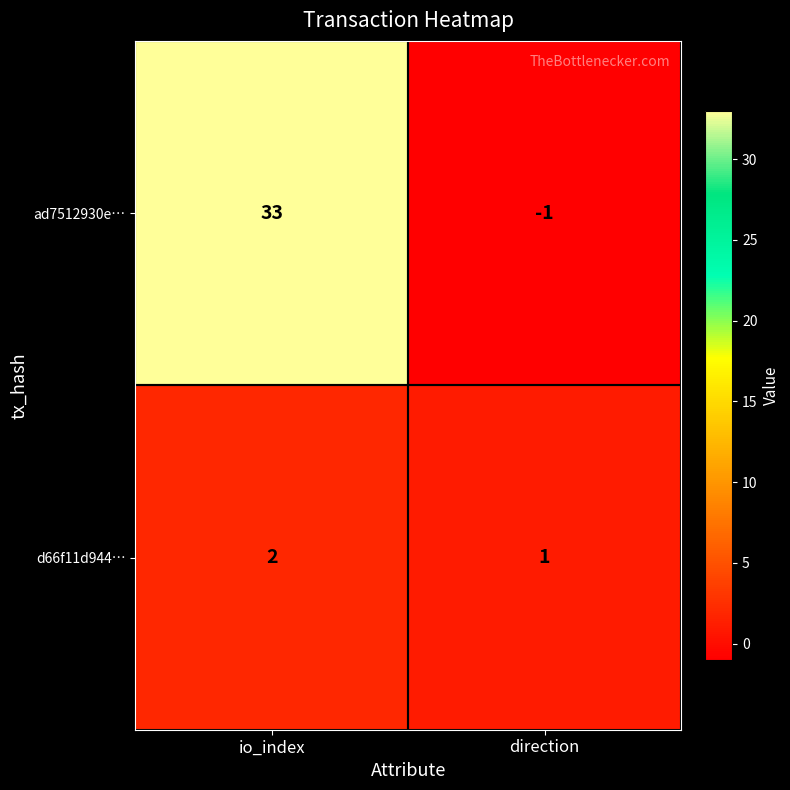

Which series has the widest spread of values?

ad7512930e…